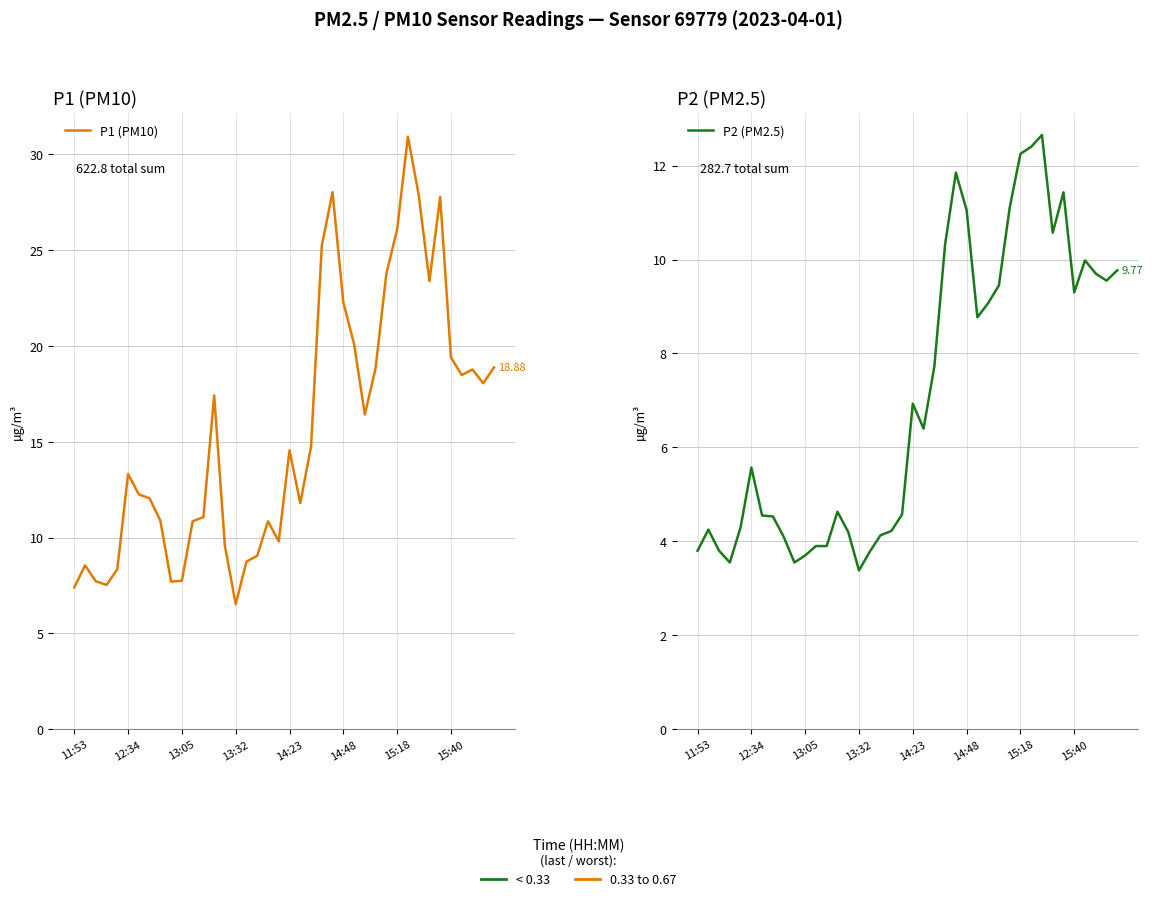

True or false: P1 (PM10) has more than 1 points higher than both neighbors.

True